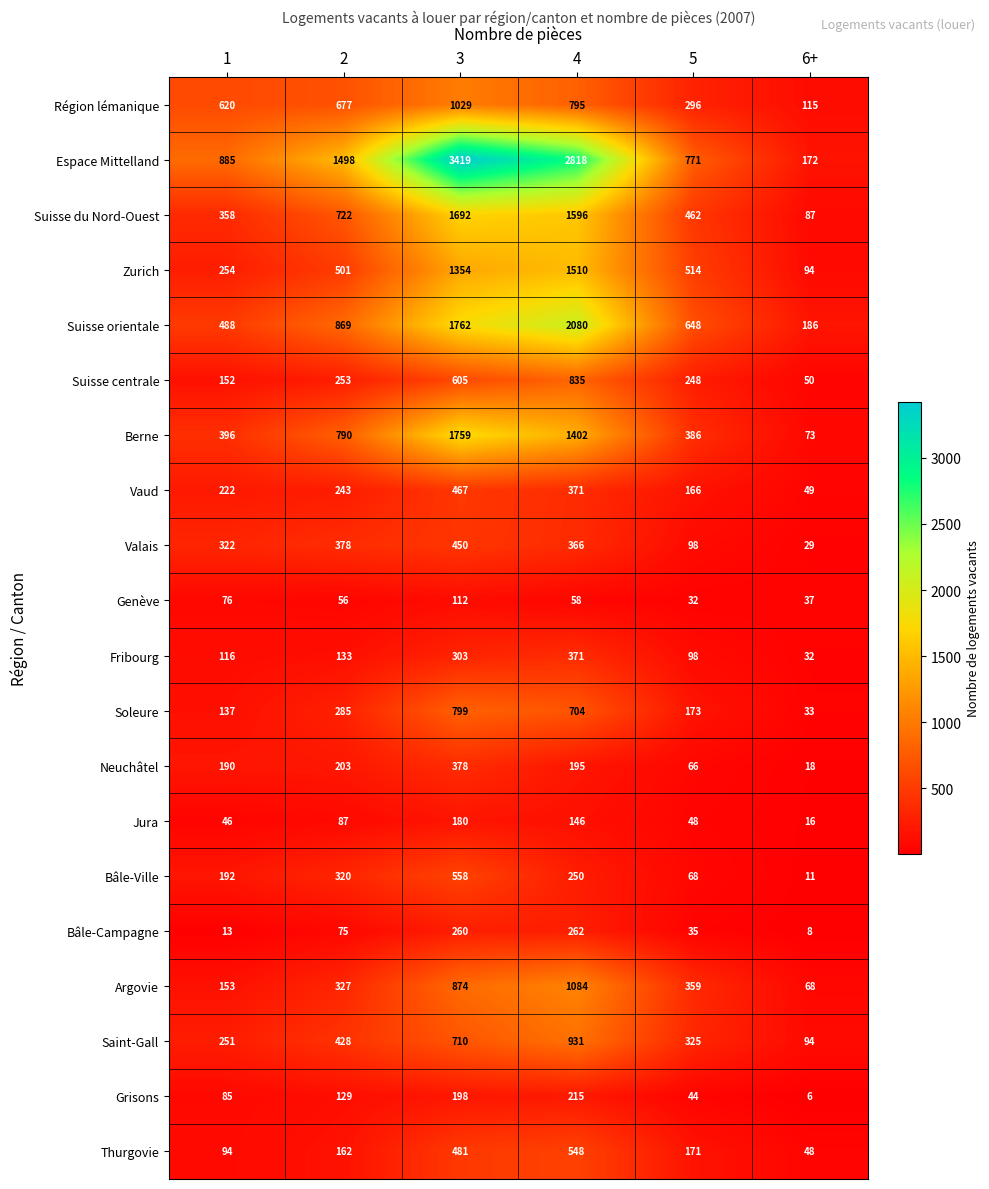

What is the difference between the maximum and minimum values in the Berne series?

1686